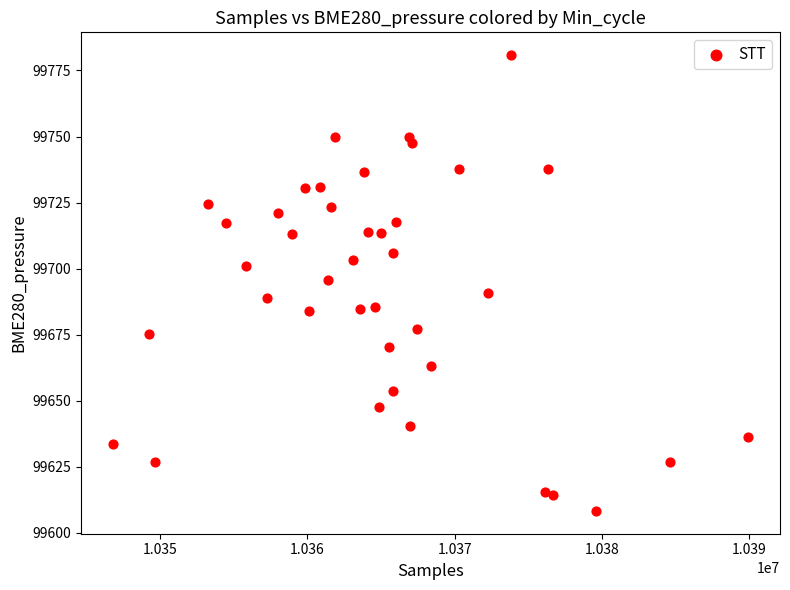

What is the range of Y values (max minus min)?

172.5